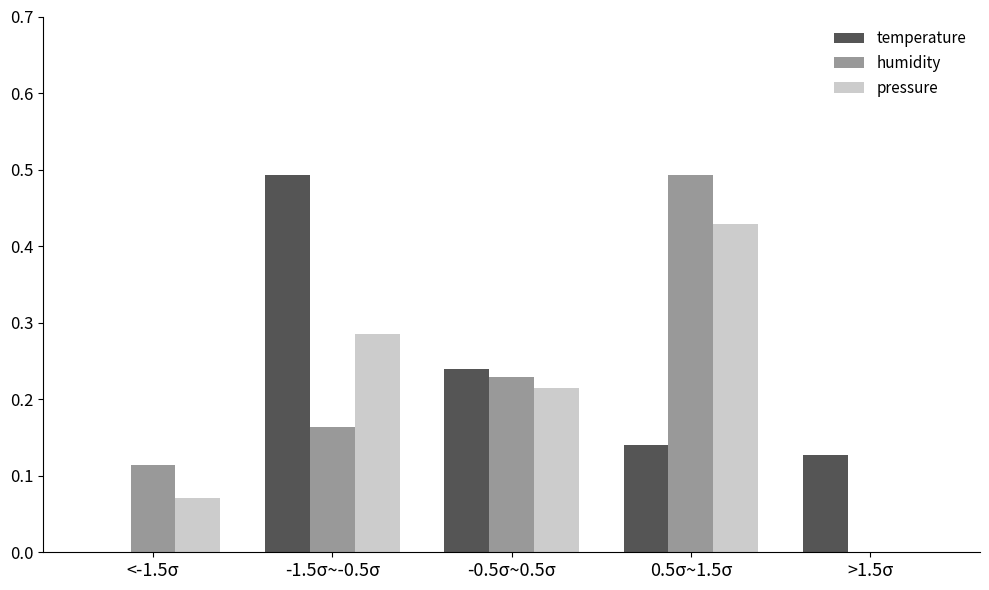

Is the value of temperature at -1.5σ~-0.5σ greater than the value of pressure at <-1.5σ?

Yes